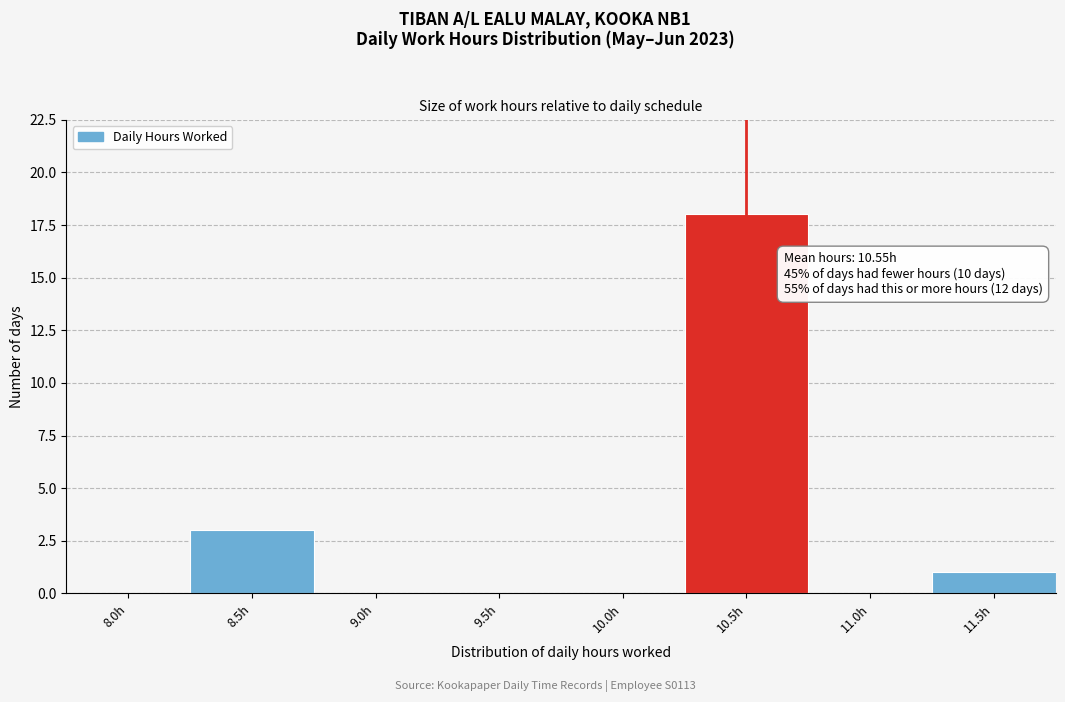

Reading right to left, list all the values displayed in this chart.

11.5h=1	11.0h=0	10.5h=18	10.0h=0	9.5h=0	9.0h=0	8.5h=3	8.0h=0